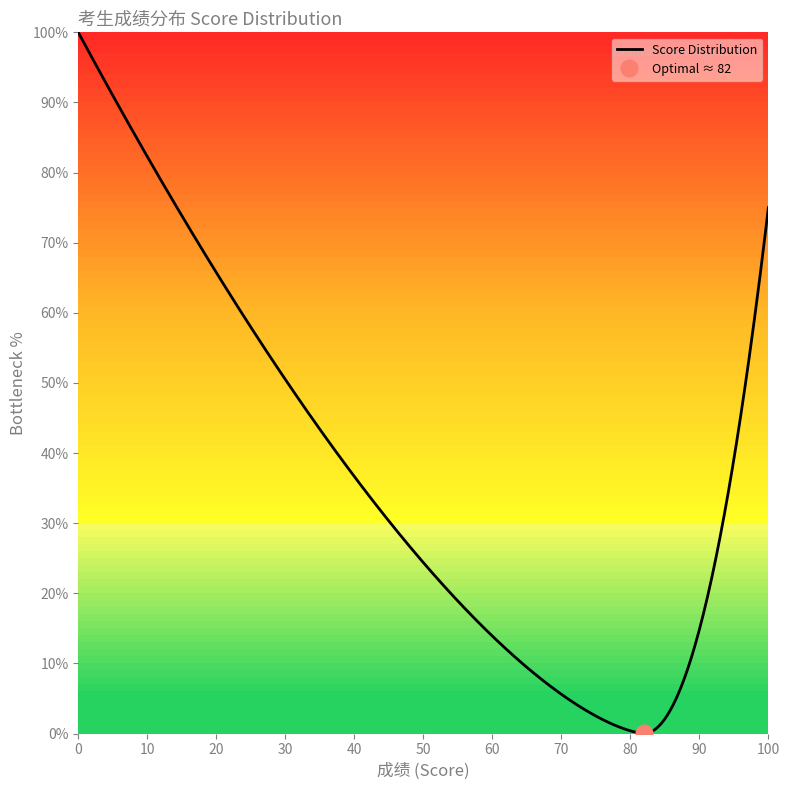

Does the chart have visible grid lines?

No